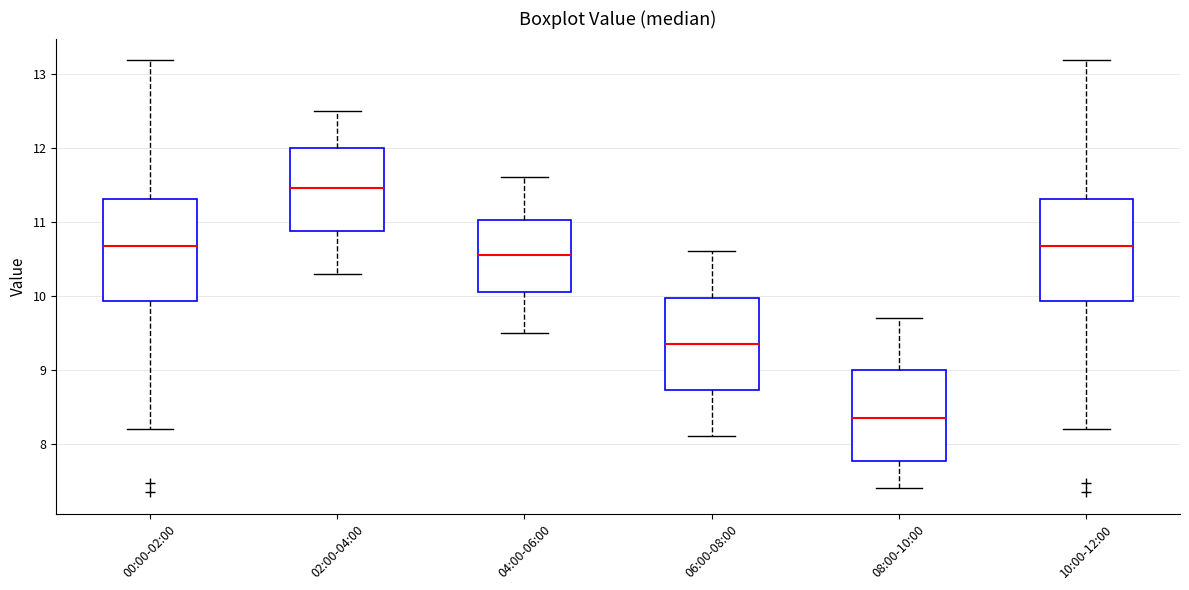

Which box's median line is the highest?

02:00-04:00